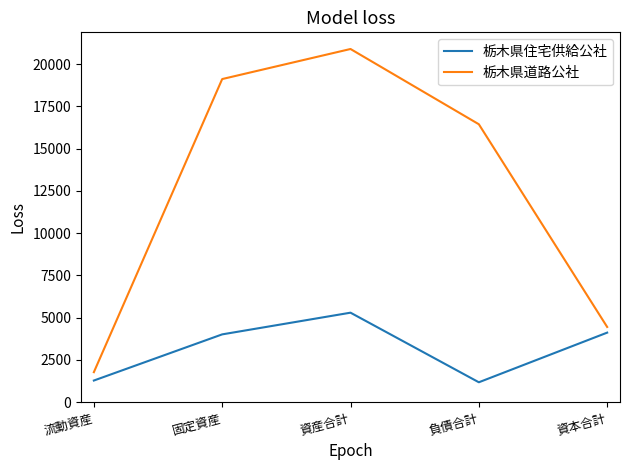

What is the average value of the 栃木県住宅供給公社 series?

3178